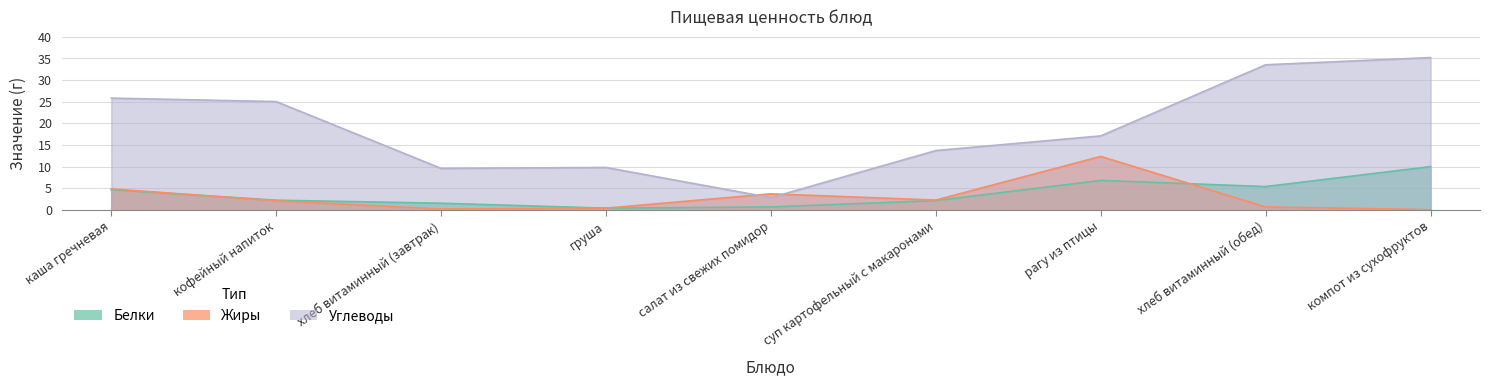

Is it true that Углеводы equals 2.8 at салат из свежих помидор?

True